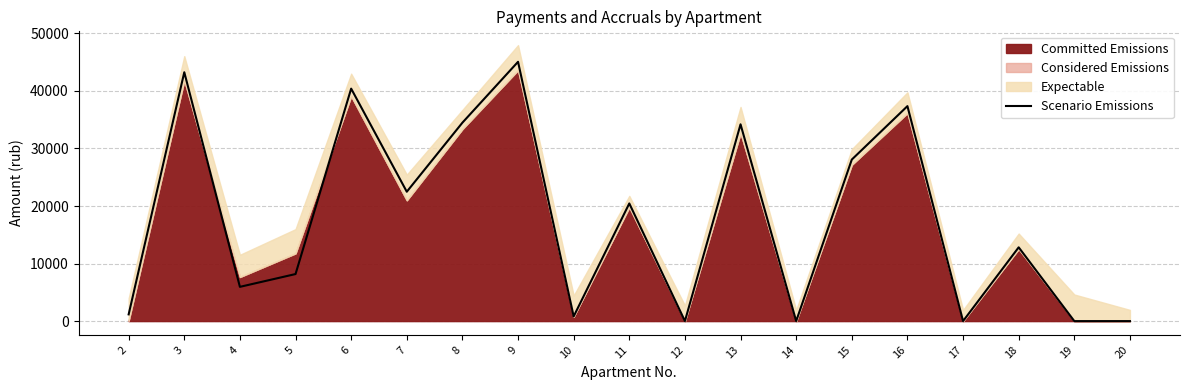

Reading right to left, transcribe all the data shown in this chart.

20=0.0	19=0.0	18=12821.4	17=0.0	16=37355.7	15=28072.0	14=0.0	13=34193.9	12=0.0	11=20446.2	10=812.8	9=45059.0	8=34482.3	7=22480.9	6=40395.0	5=8175.4	4=5953.0	3=43244.6	2=1168.5